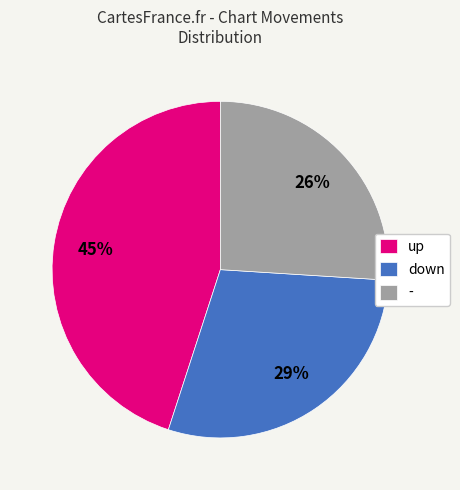

To the nearest percent, what portion does down represent?

29%